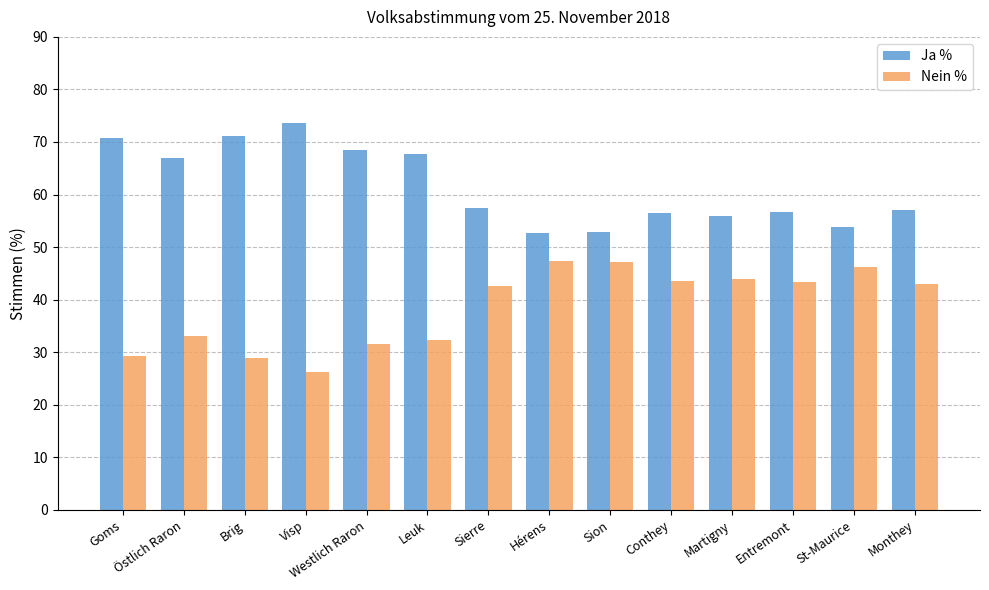

What is the value of the Ja % bar at the 2nd from the left?

66.9